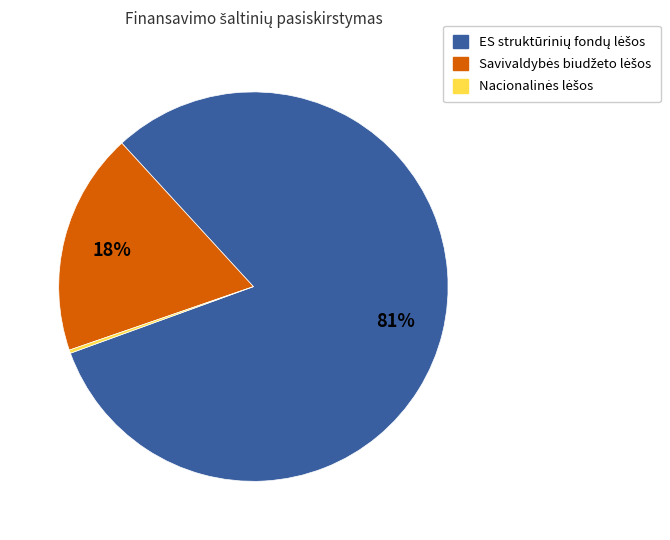

To the nearest percent, what is the average slice percentage?

33%